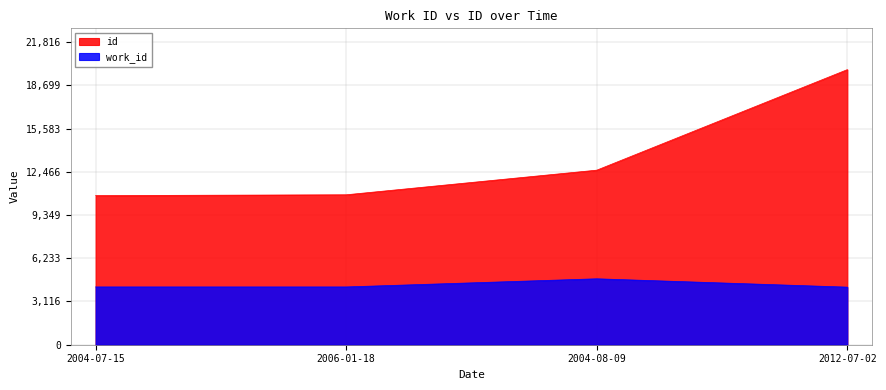

True or false: id and work_id cross at least once.

False